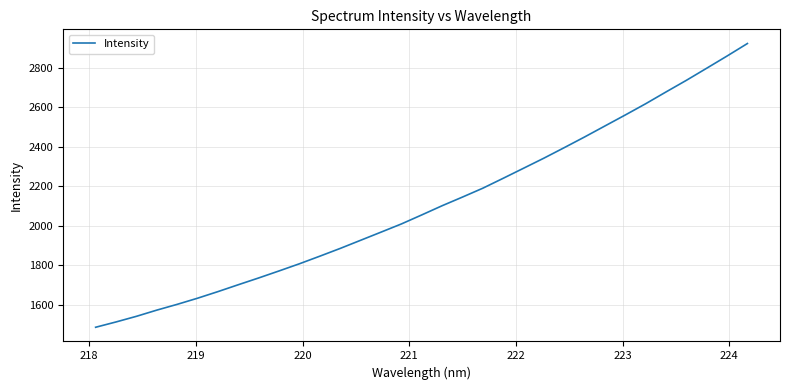

What is the smallest value displayed?

1486.1